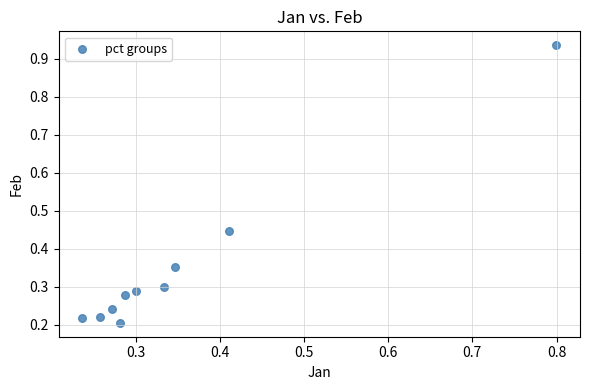

What is the range of X values (max minus min)?

0.6